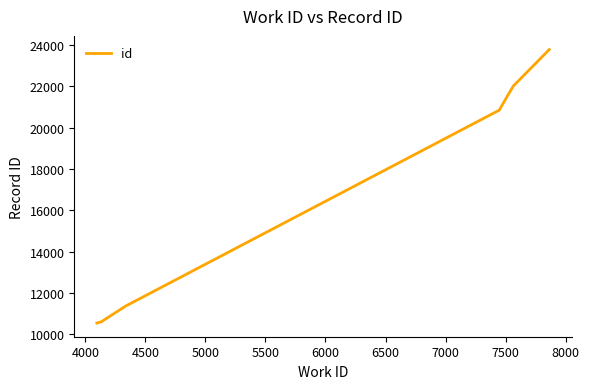

How many values exceed 20843?

4